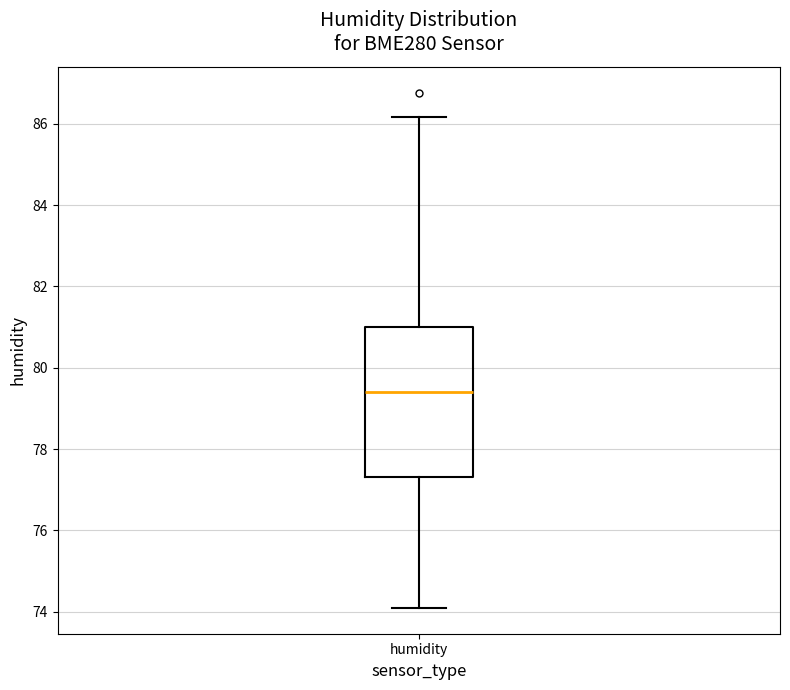

Read this box plot against the y-axis: the position of the median line, the range covered by the box, and the ends of both whiskers. The values are not printed on the chart, so give them approximately, as read against the axis.

median 79.4, box 77.4 to 81.0, whiskers 74.0 to 86.2